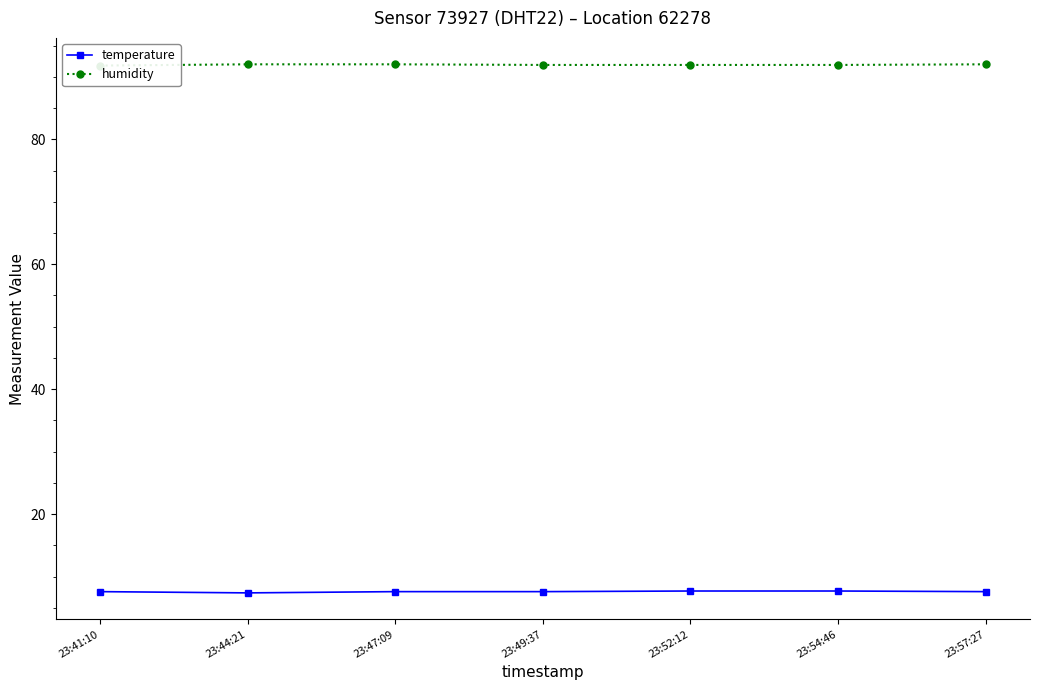

What is the value of the humidity point at the 2nd from the left?

92.0